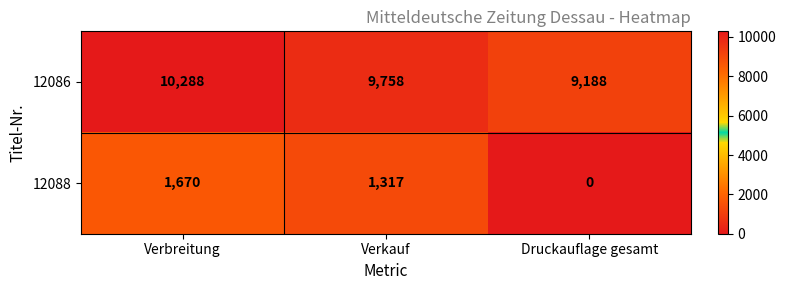

The value of 12086 at Verkauf is 9758. True or false?

True